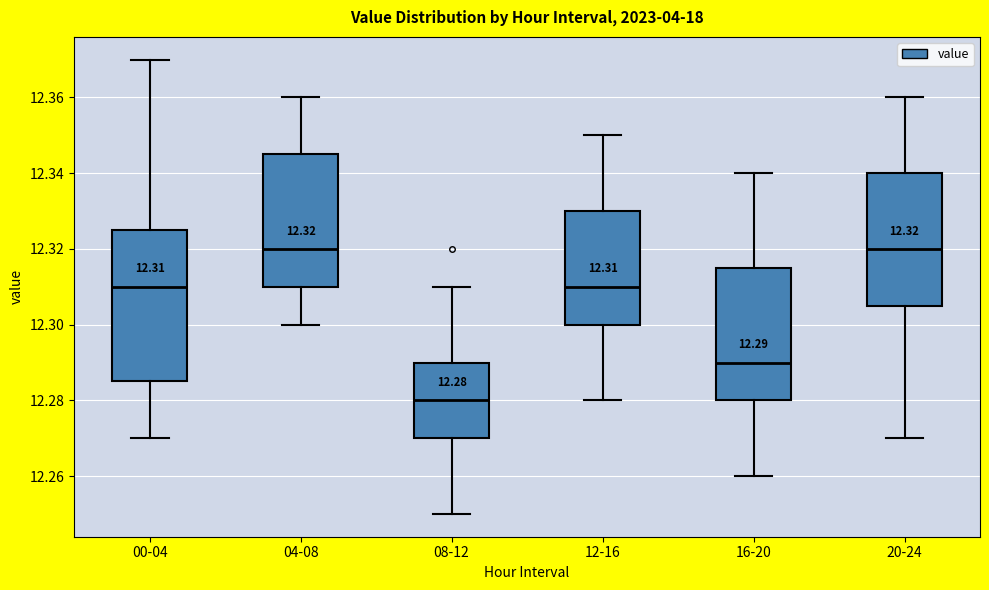

Which box has the lowest median line?

08-12